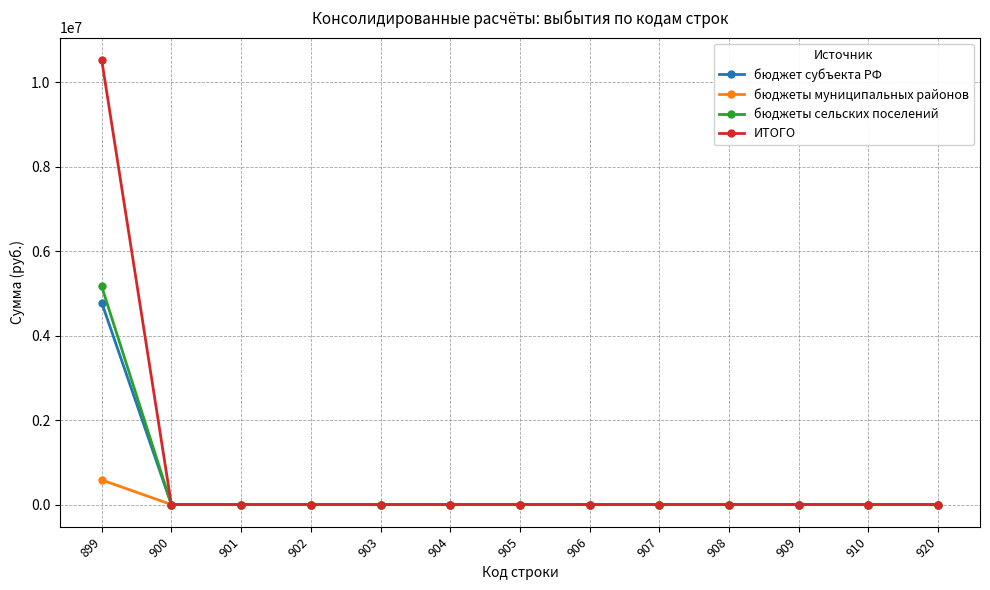

At which category is the sum across all series the highest?

899